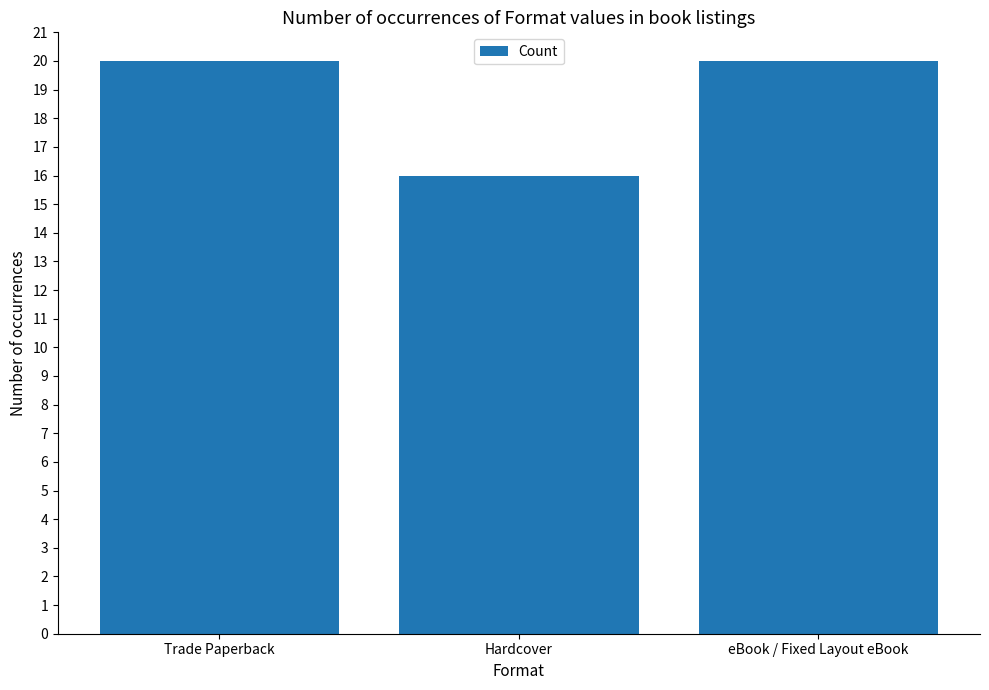

What is the greatest value displayed?

20